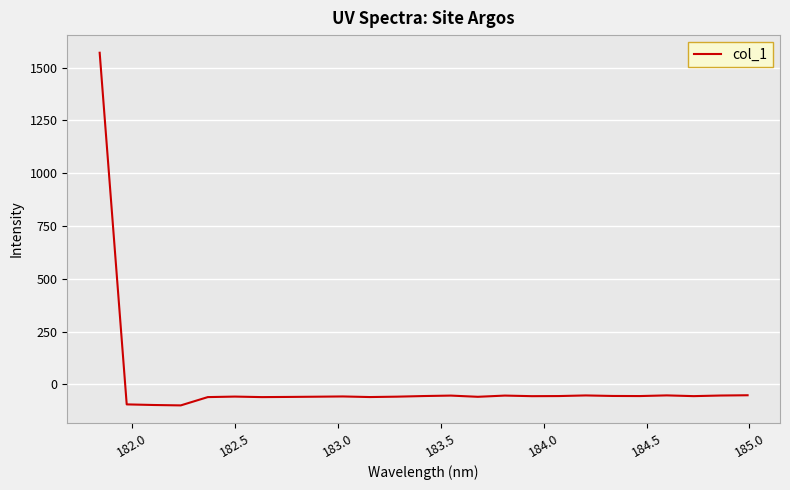

What is the maximum value shown in the chart?

1571.0